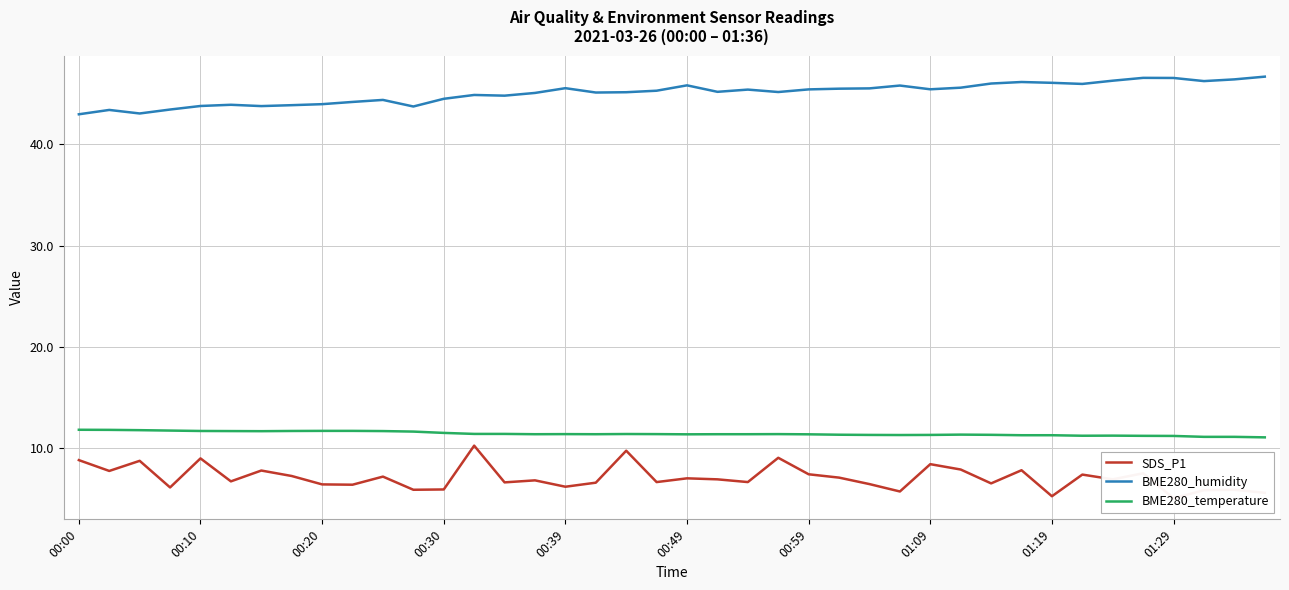

Rank the series at 26 from lowest to highest value.

SDS_P1, BME280_temperature, BME280_humidity